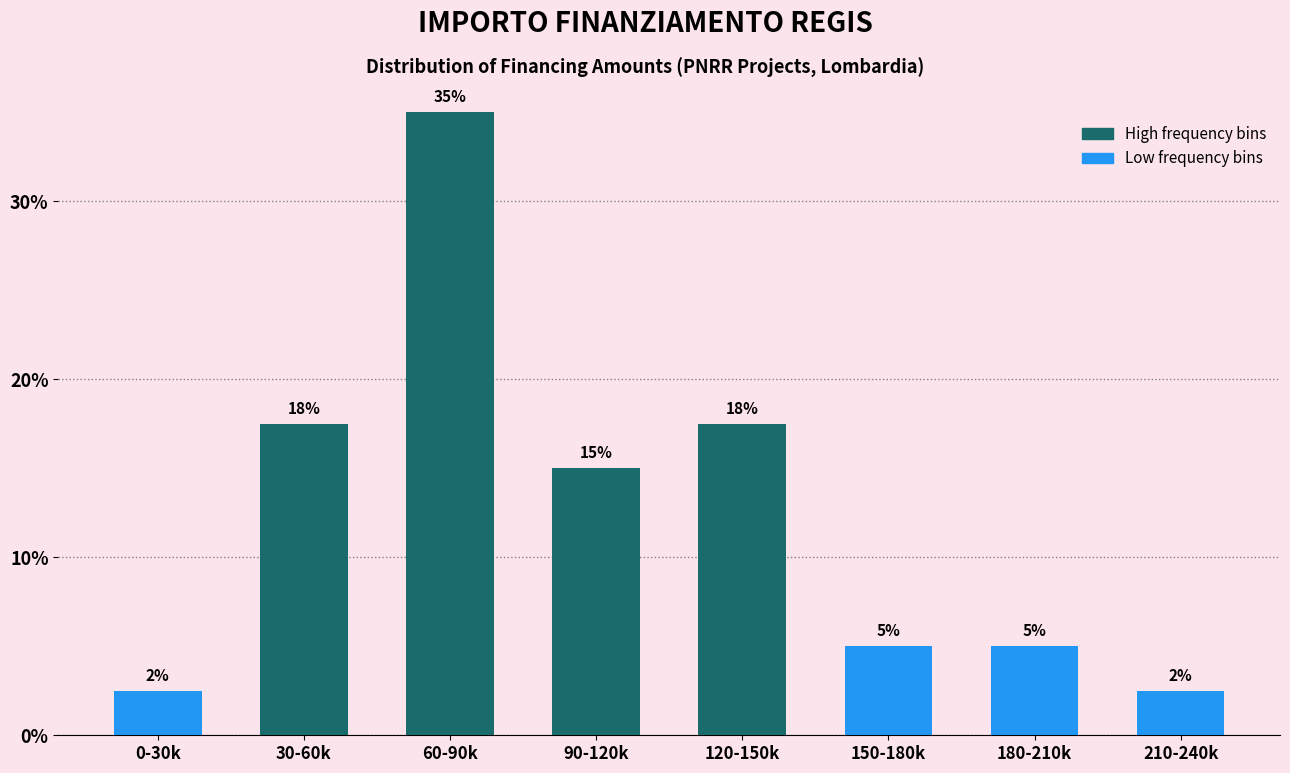

What is the approximate value at 210-240k?

2.5